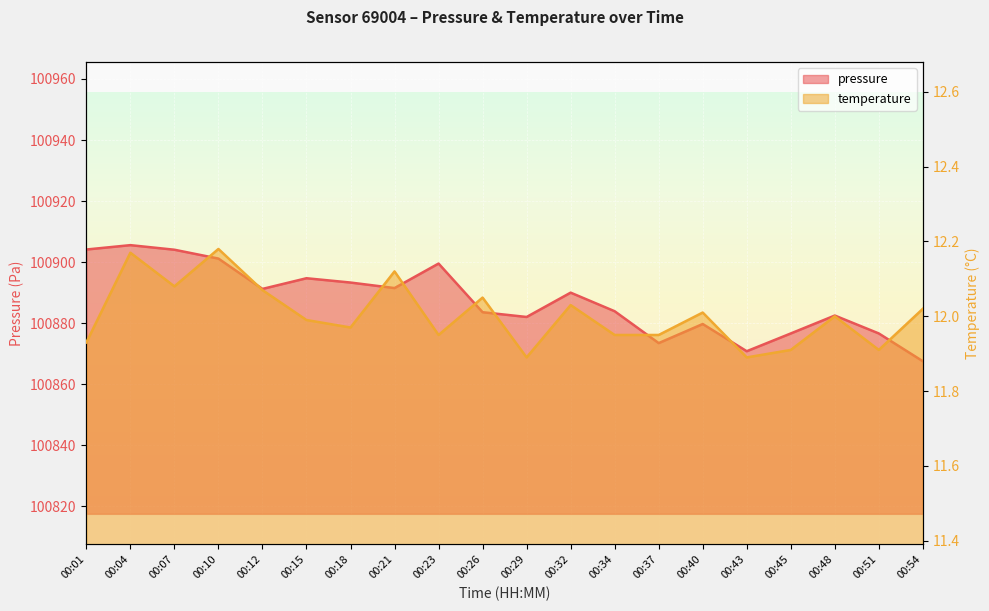

What is the sum of the temperature values at 00:15 and 00:29?

23.9